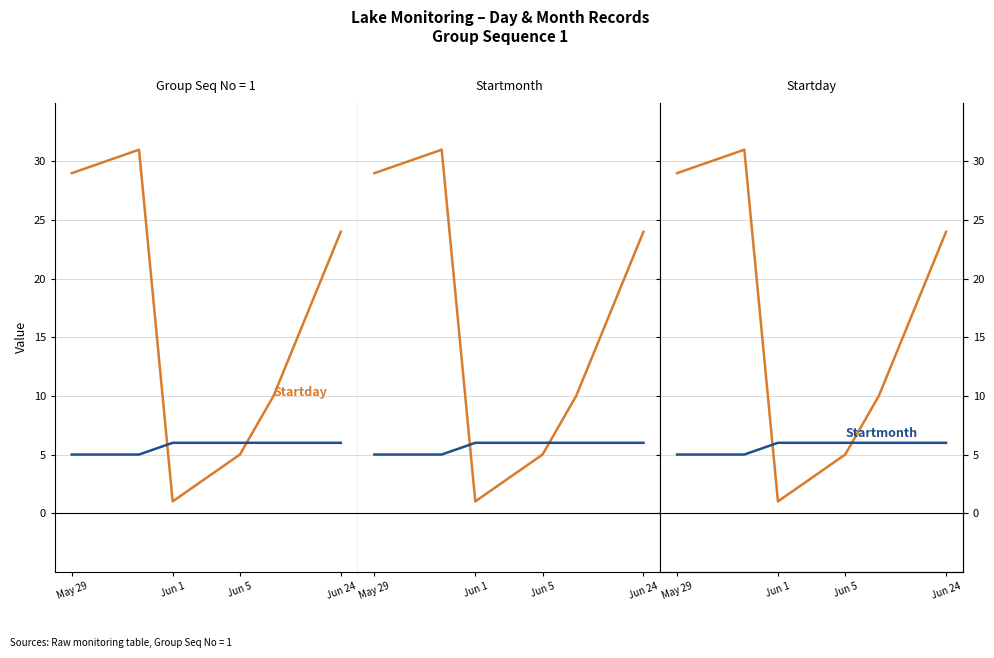

What is the difference between the maximum and second lowest values in the Startmonth series?

1